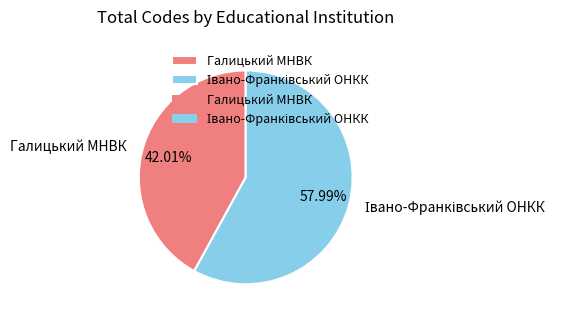

Does any single category account for the majority?

Yes